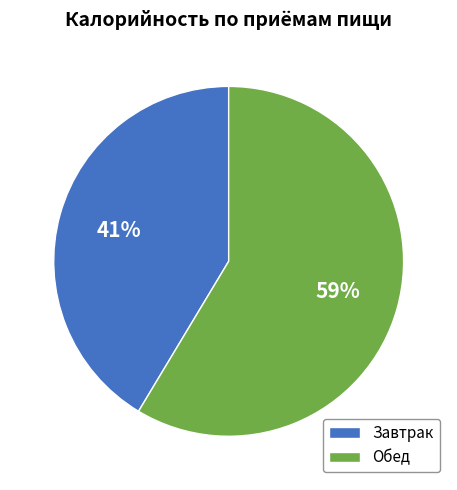

Do Завтрак and Обед together represent more than half of the pie?

Yes